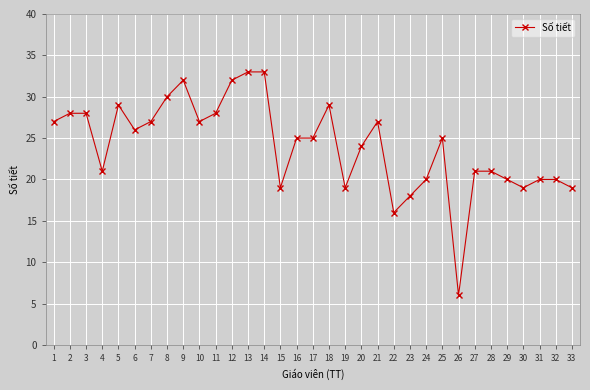

Approximately how many times larger is the value at 10 compared to 13?

0.8